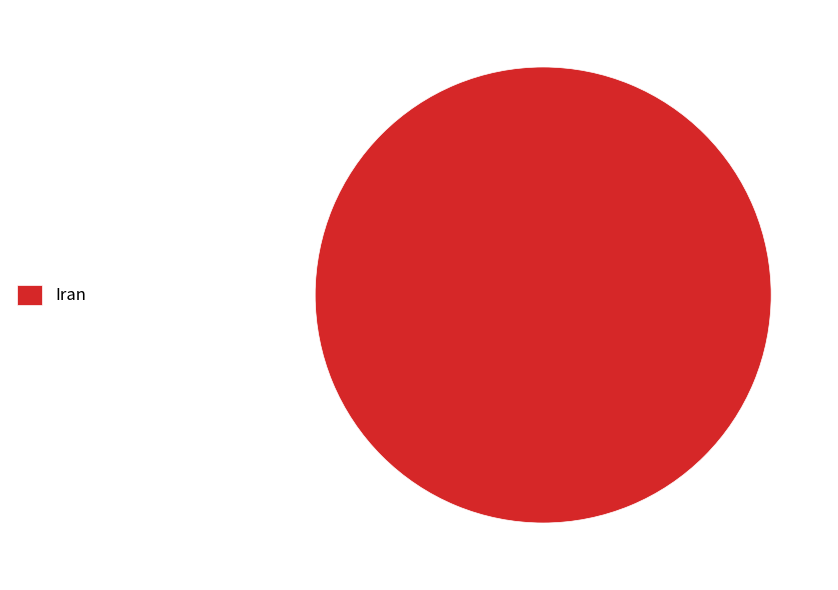

Is it true that Iran is 100% of the pie?

True